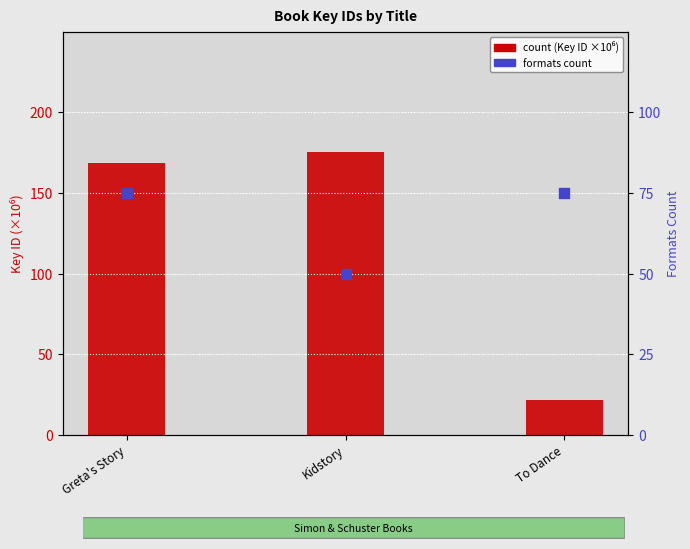

What is the total value across all series at To Dance?

96.4